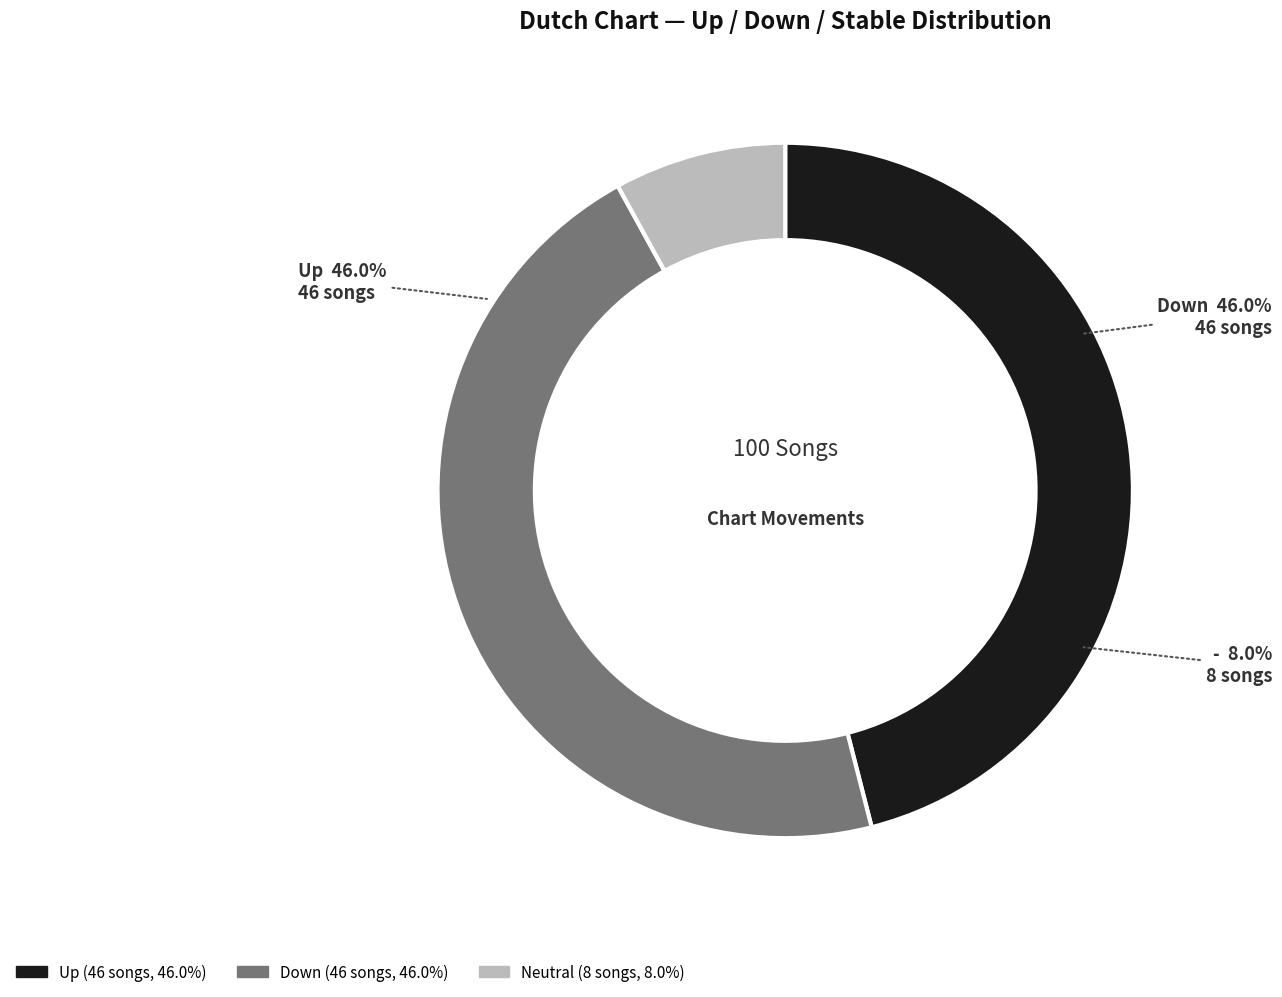

Does any single category account for the majority?

No